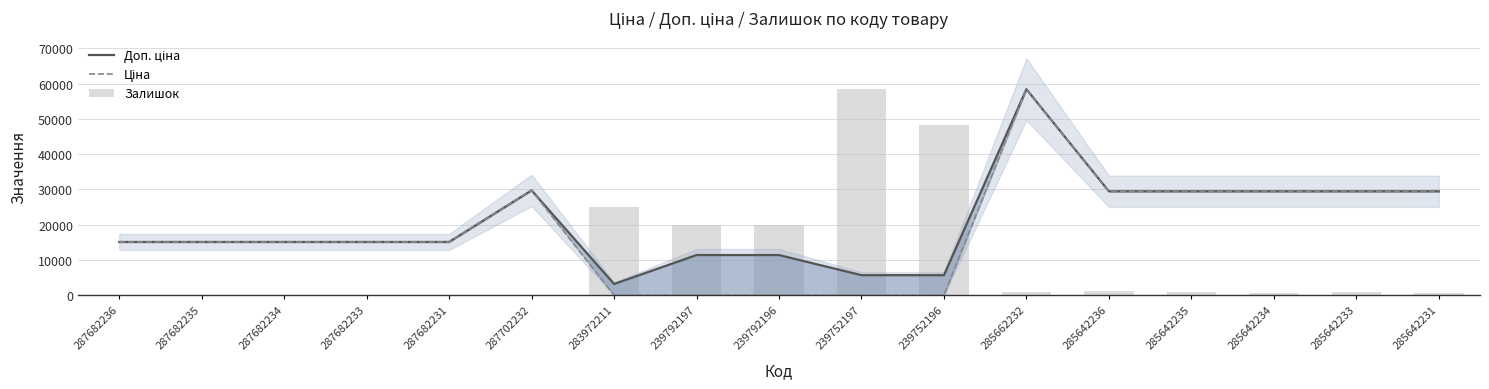

The Доп. ціна series shows 15120.0 at 287682236. True or false?

True